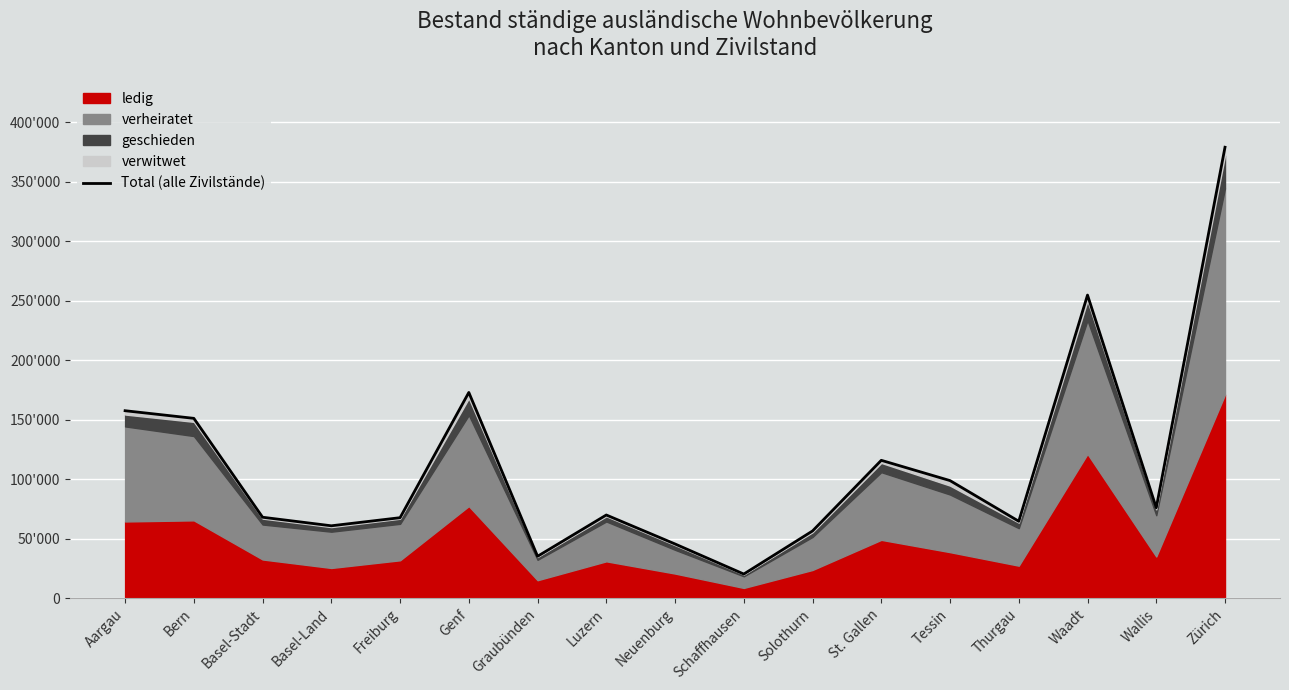

List the labels in order of value, largest first.

Zürich, Waadt, Genf, Aargau, Bern, St. Gallen, Tessin, Wallis, Luzern, Basel-Stadt, Freiburg, Thurgau, Basel-Land, Solothurn, Neuenburg, Graubünden, Schaffhausen